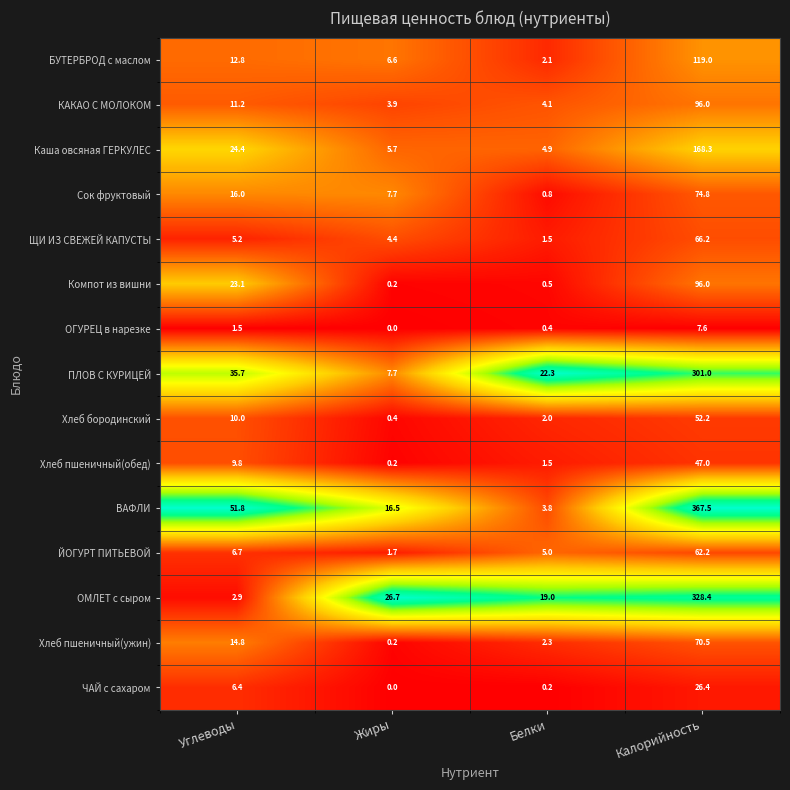

The ОГУРЕЦ в нарезке series shows 7.6 at Калорийность. True or false?

True